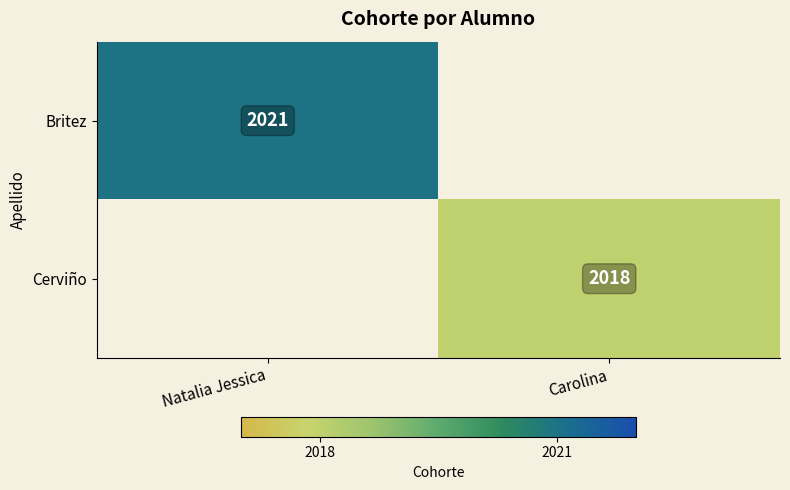

True or false: Britez has a value of 2883 at Natalia Jessica.

False